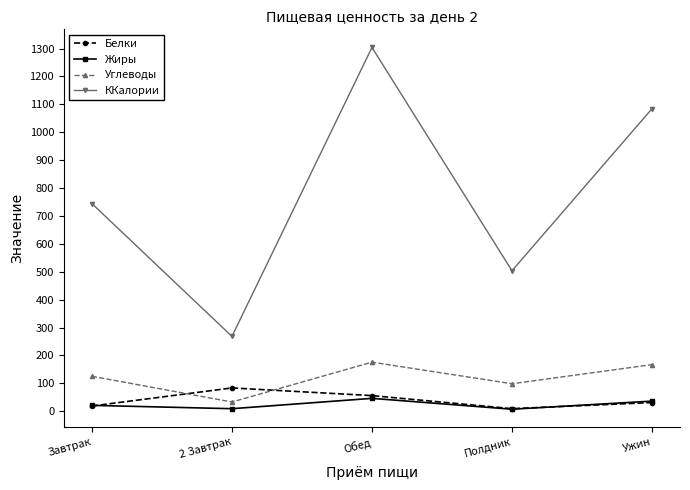

At which category is the sum across all series the highest?

Обед